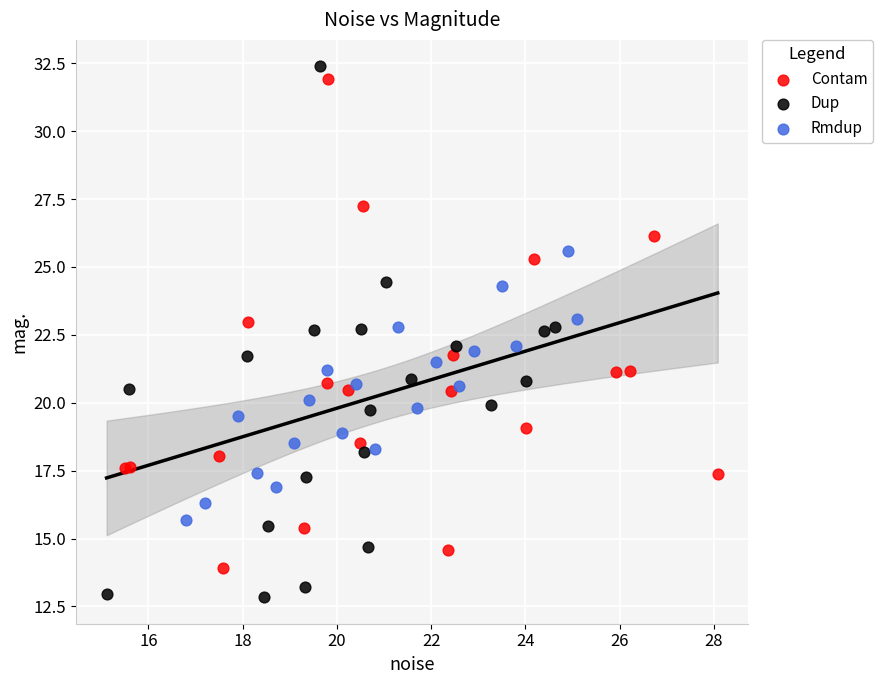

Which series reaches the minimum Y coordinate?

Dup